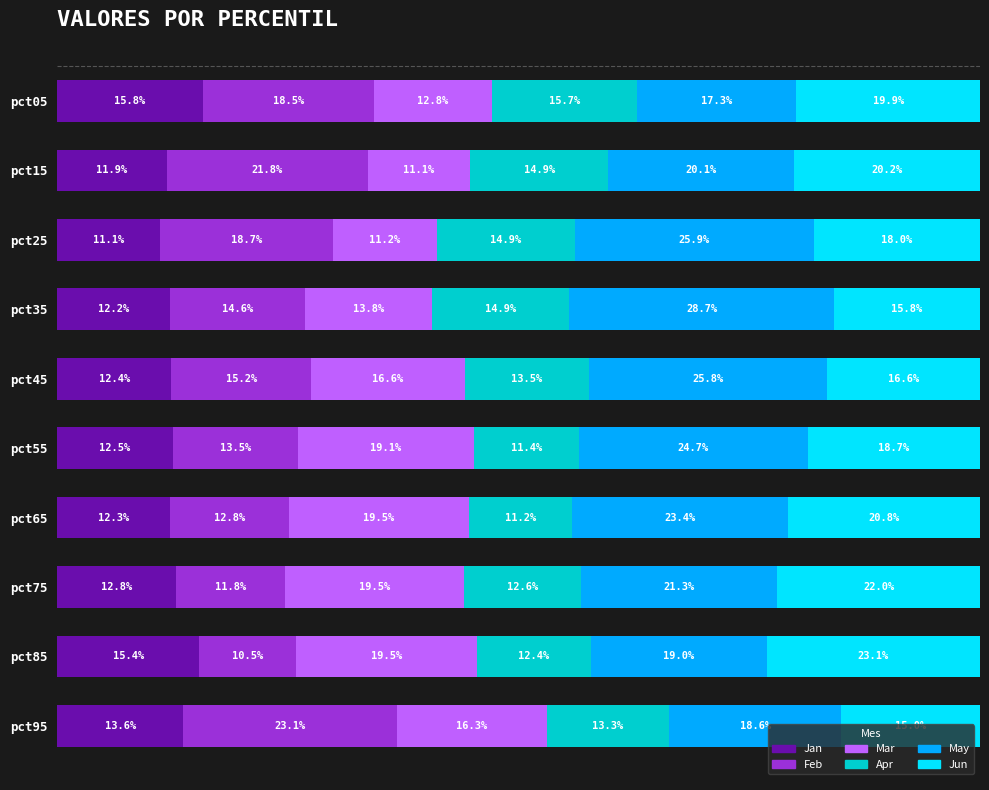

At which label does Jan reach its minimum?

pct25